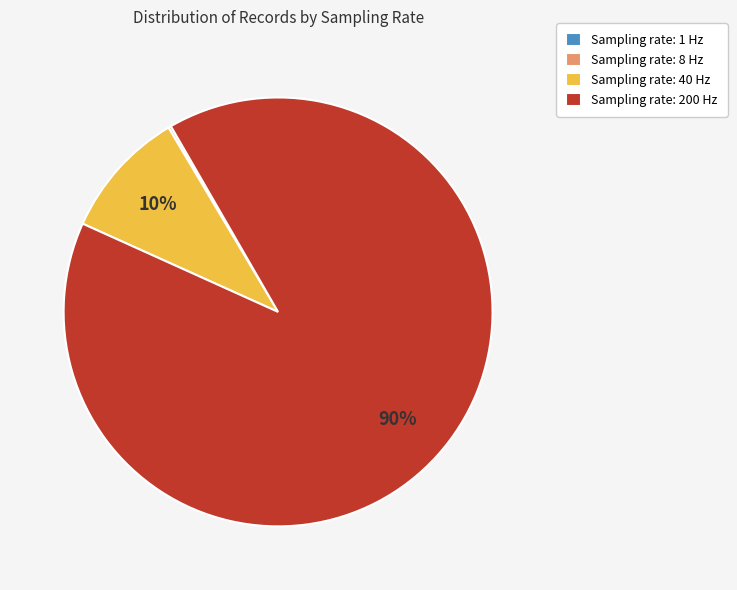

The Sampling rate: 40 Hz slice represents 10% of the pie. True or false?

True